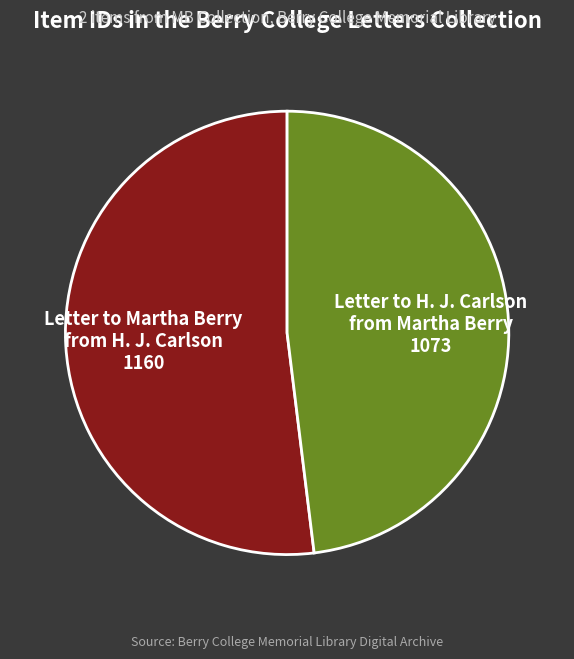

Which category has the biggest portion of the pie?

Letter to Martha Berry from H. J. Carlson 1160